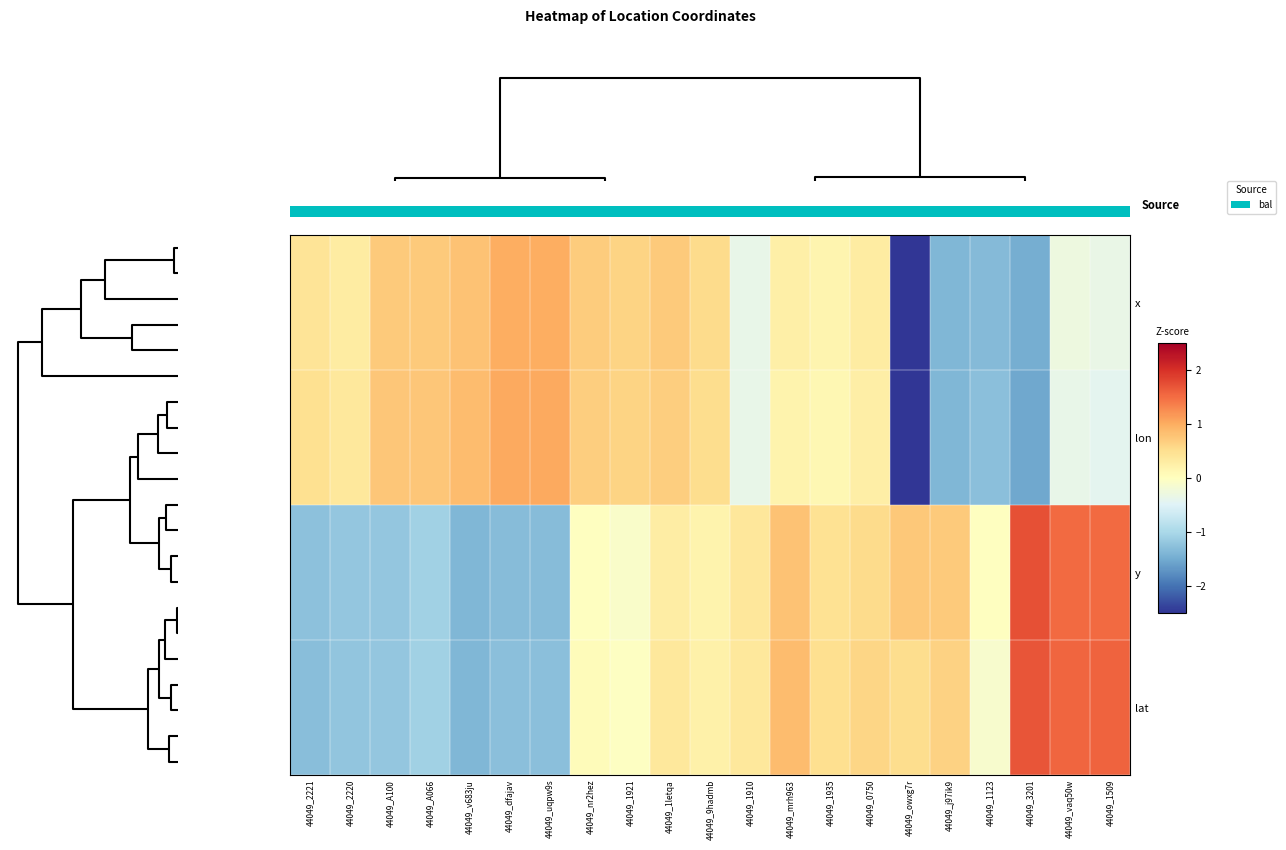

Is it true that x equals -0.3 at 44049_vaq50w?

True